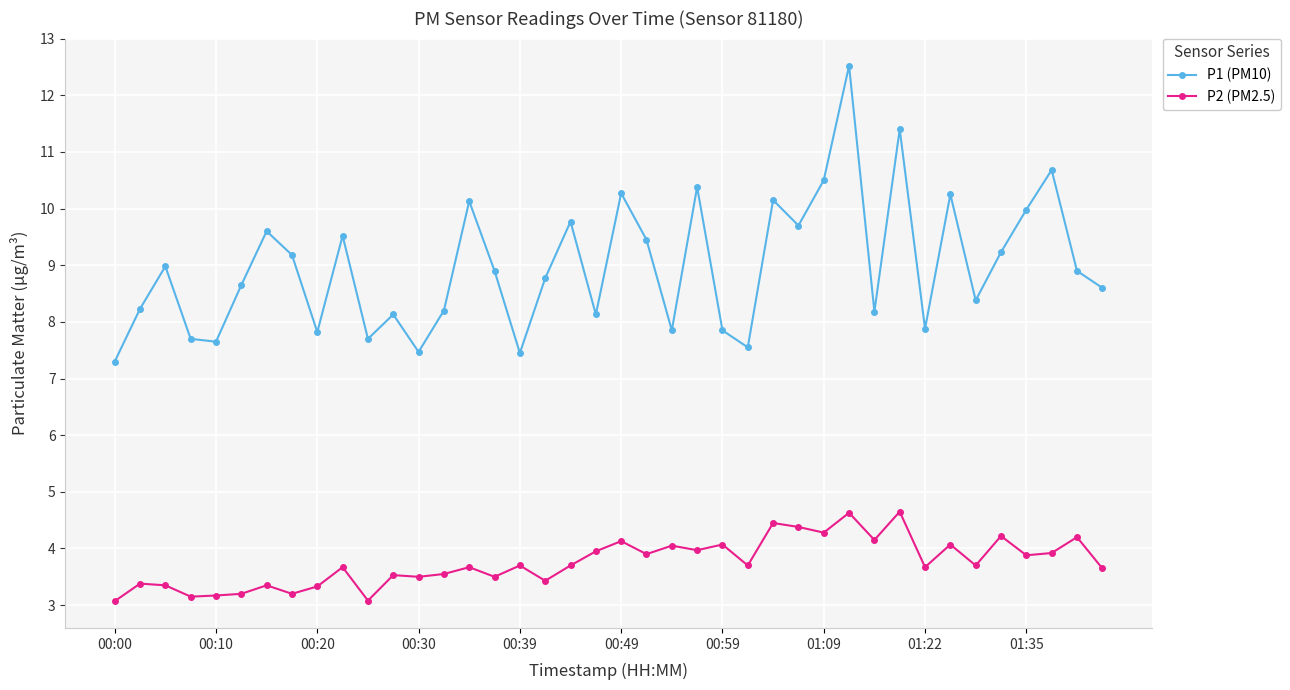

Which series has the largest range (max minus min)?

P1 (PM10)